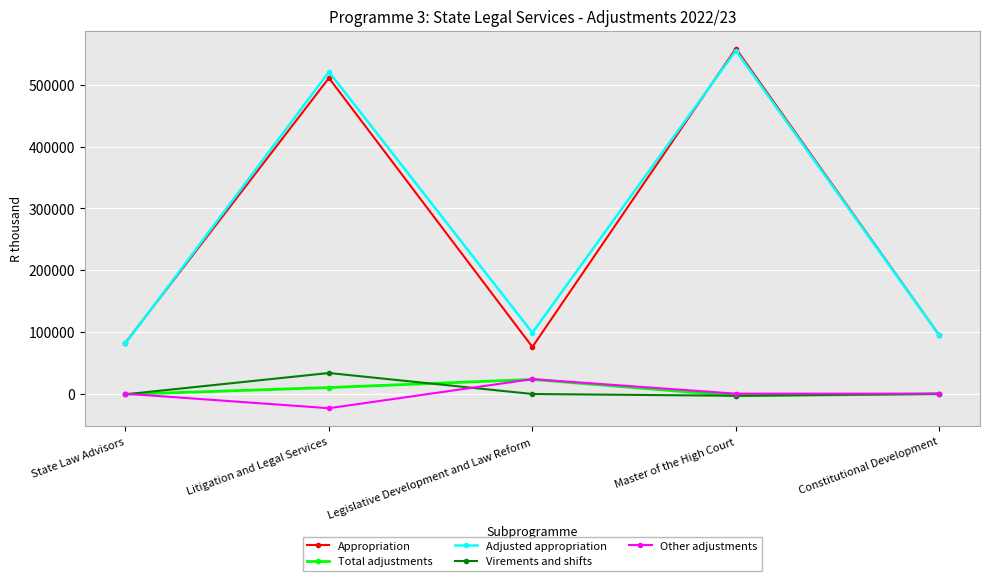

What is the total value across all series at Litigation and Legal Services?

1052088